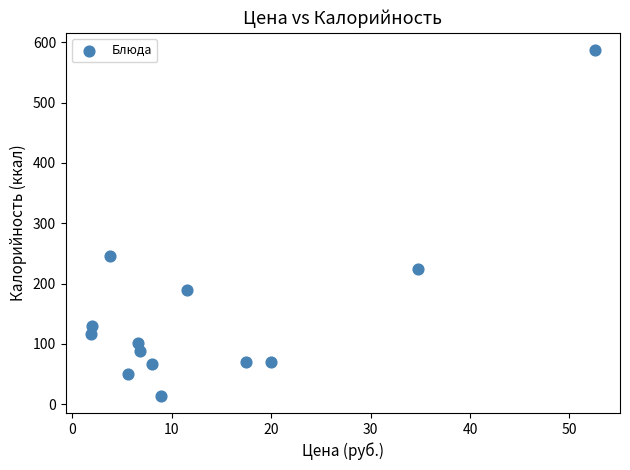

What Y value in the scatter plot is closest to 300?

245.9